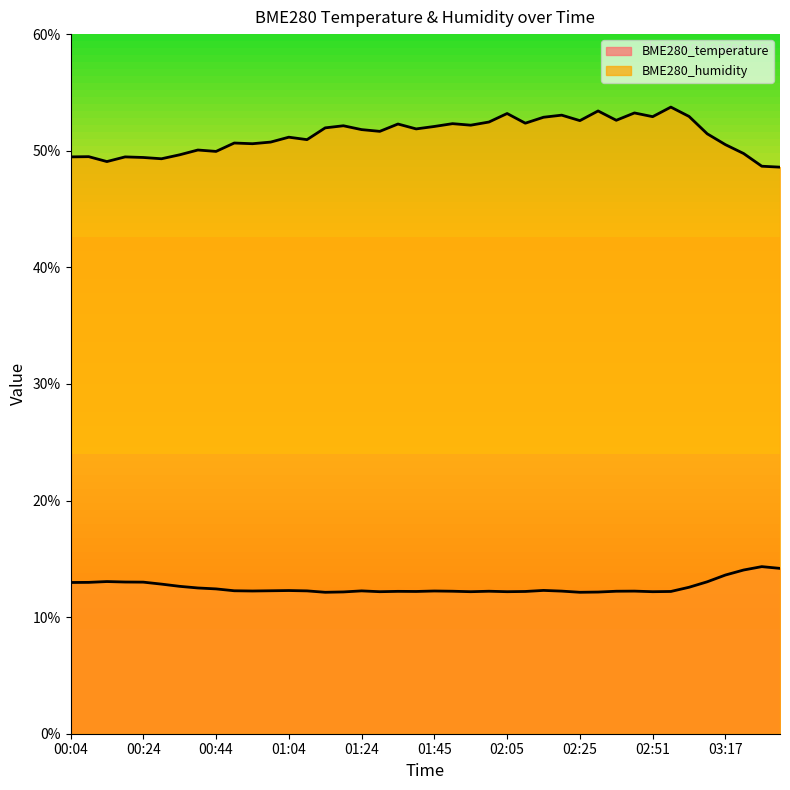

The BME280_temperature series shows 22.3 at 00:24. True or false?

False